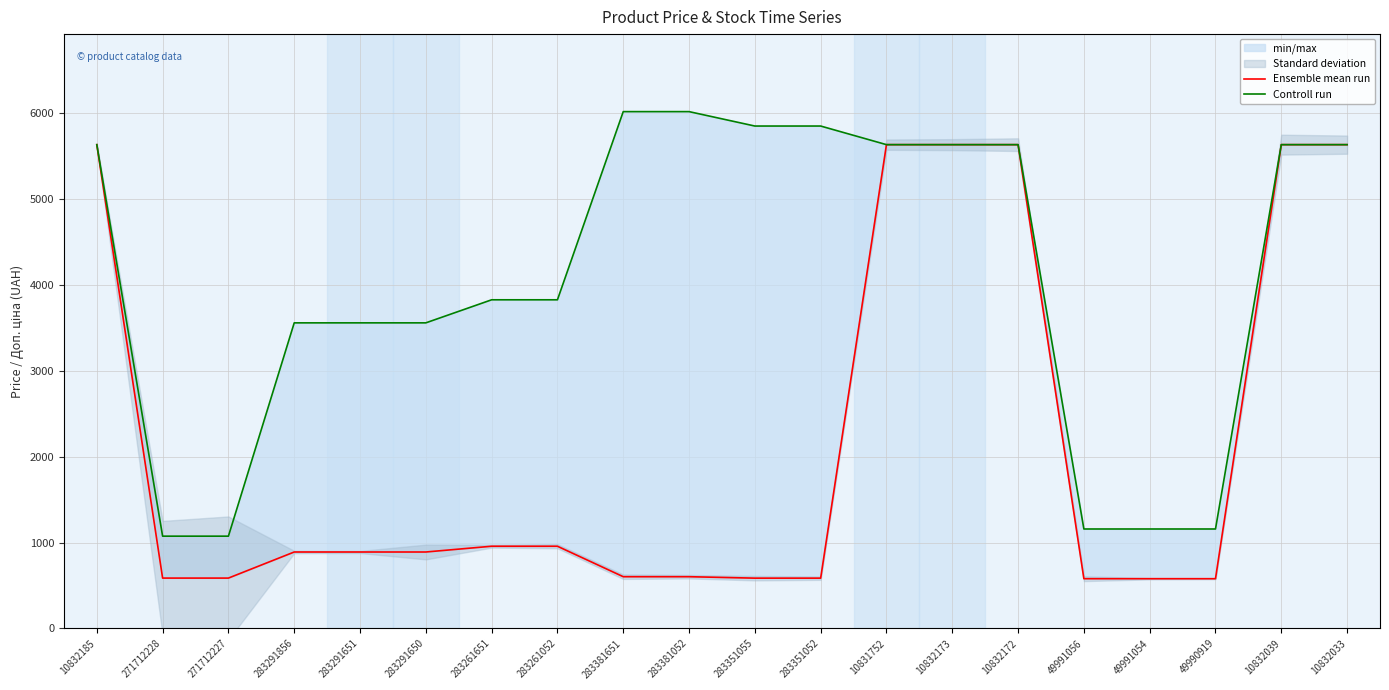

The Ensemble mean run series shows 2239.0 at 10831752. True or false?

False